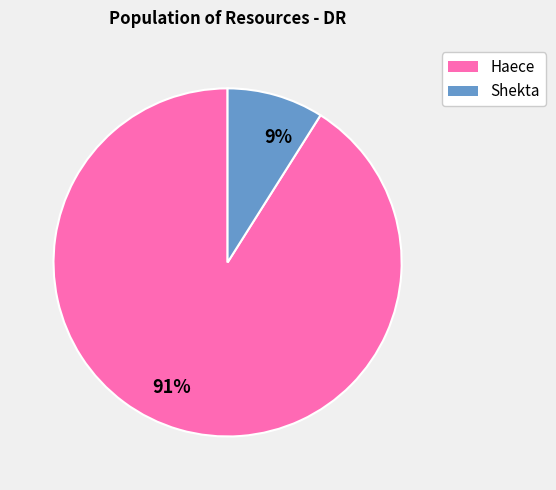

Which category accounts for the majority?

91%